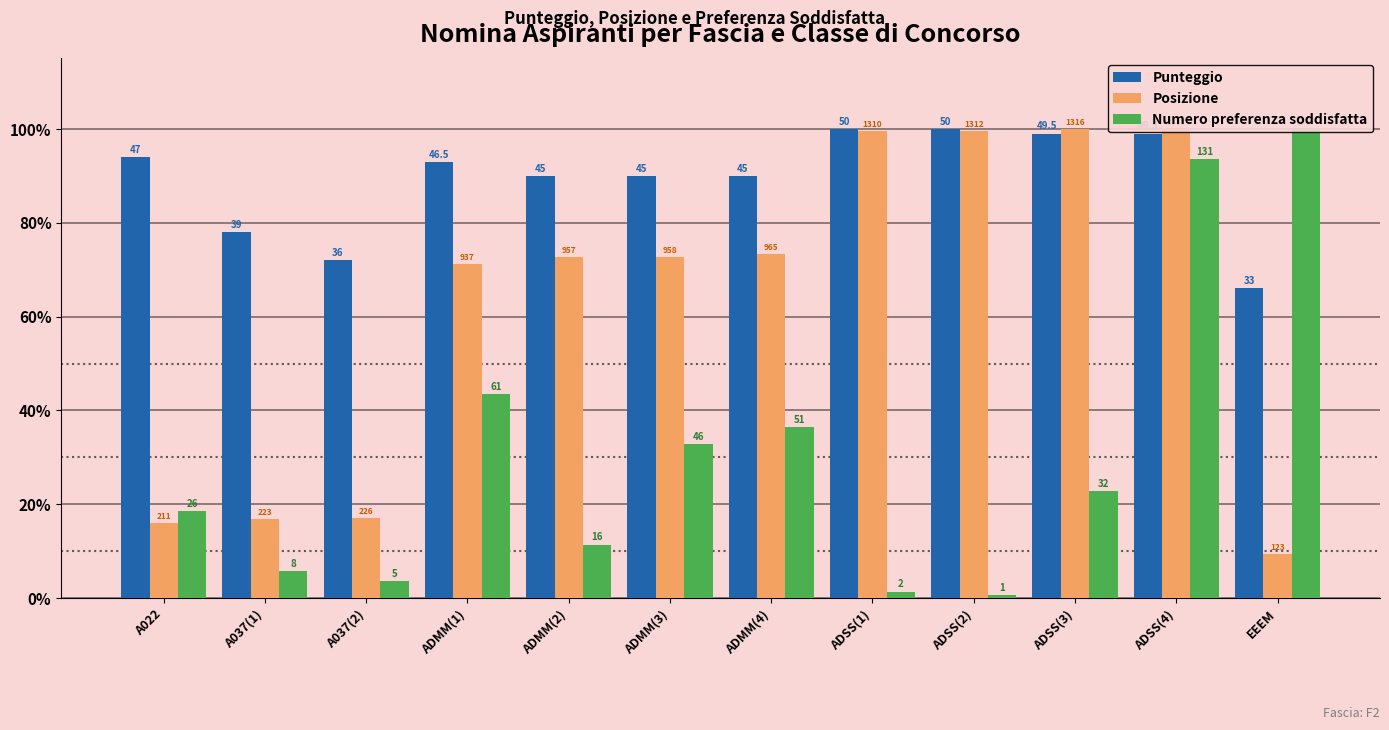

What is the difference between the second highest and minimum values in the Punteggio series?

34.0